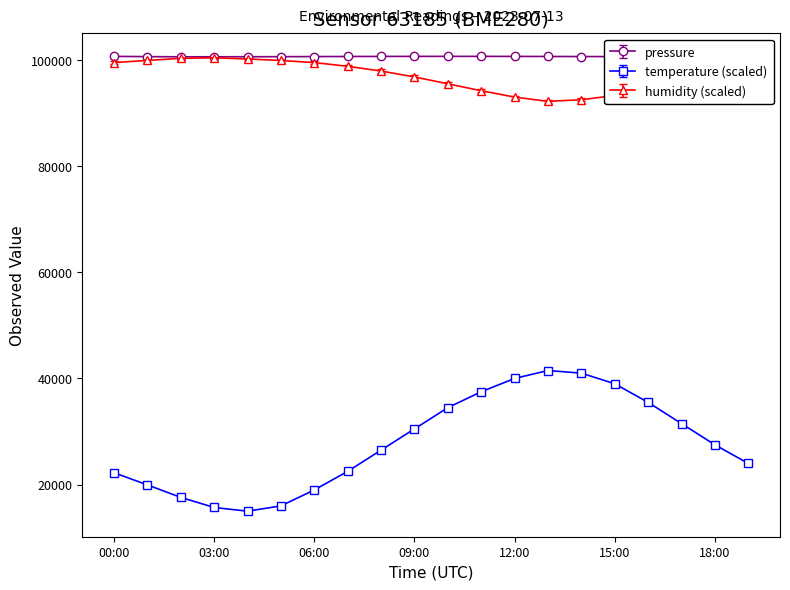

Reading left to right, list all the values displayed in this chart.

pressure: 100670.1	100620.4	100589.0	100592.6	100601.7	100615.0	100630.0	100648.0	100660.0	100668.0	100672.0	100670.0	100662.0	100650.0	100638.0	100625.0	100612.0	100600.0	100590.0	100583.0
temperature: 22250.0	19950.0	17600.0	15700.0	15000.0	16000.0	19000.0	22500.0	26500.0	30500.0	34500.0	37500.0	40000.0	41500.0	41000.0	39000.0	35500.0	31500.0	27500.0	24000.0
humidity: 99500.0	99910.0	100300.0	100400.0	100180.0	99900.0	99500.0	98800.0	97900.0	96800.0	95500.0	94200.0	93000.0	92200.0	92500.0	93300.0	94500.0	95800.0	97000.0	98200.0